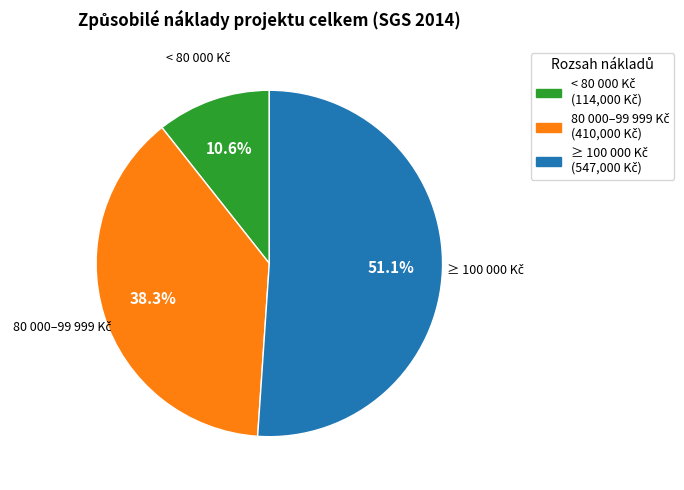

Is there a majority slice in this chart?

Yes